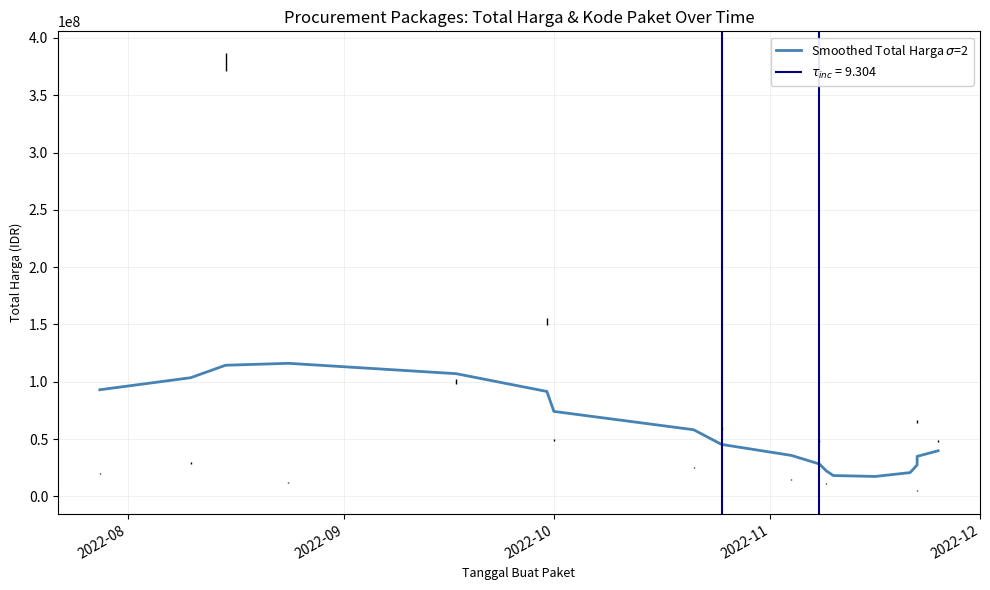

Does the chart have visible grid lines?

Yes